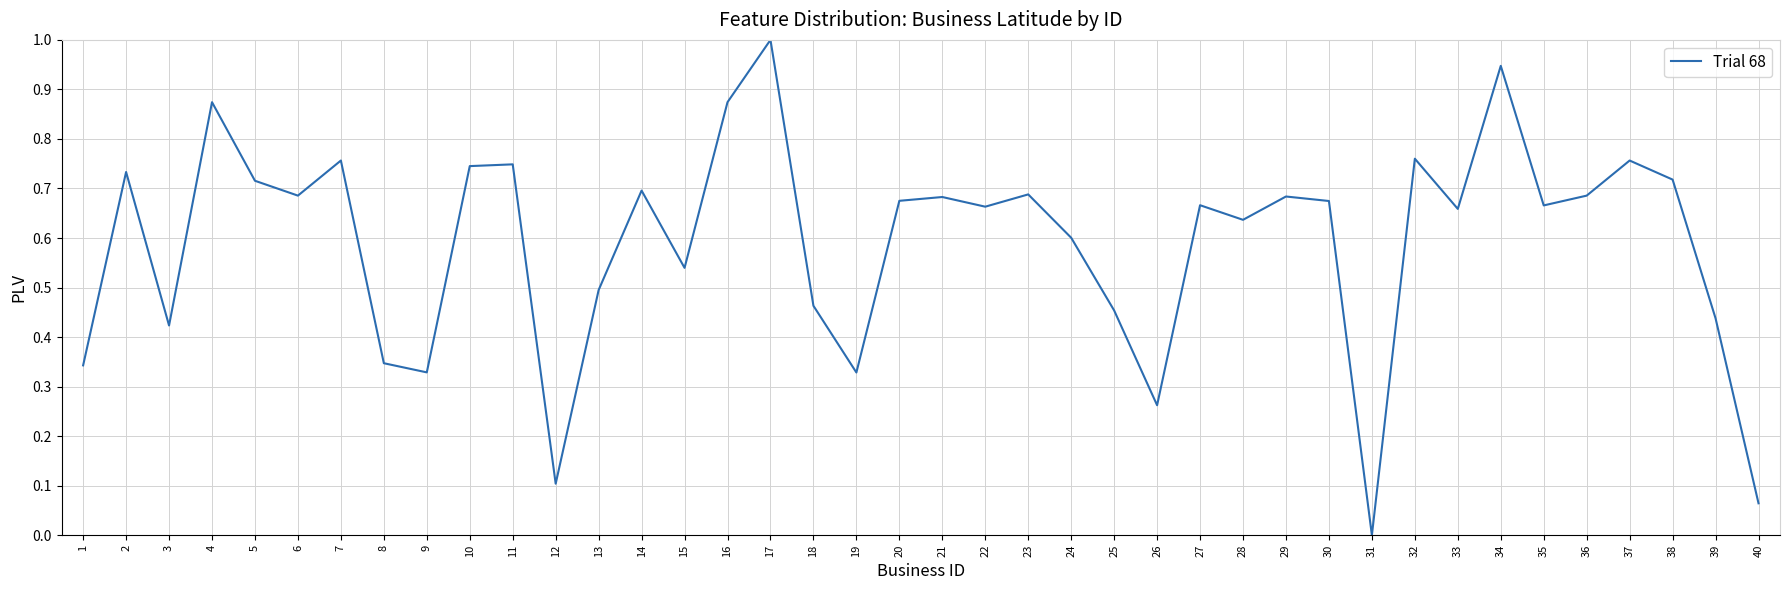

What is the difference between the maximum and minimum values?

1.0